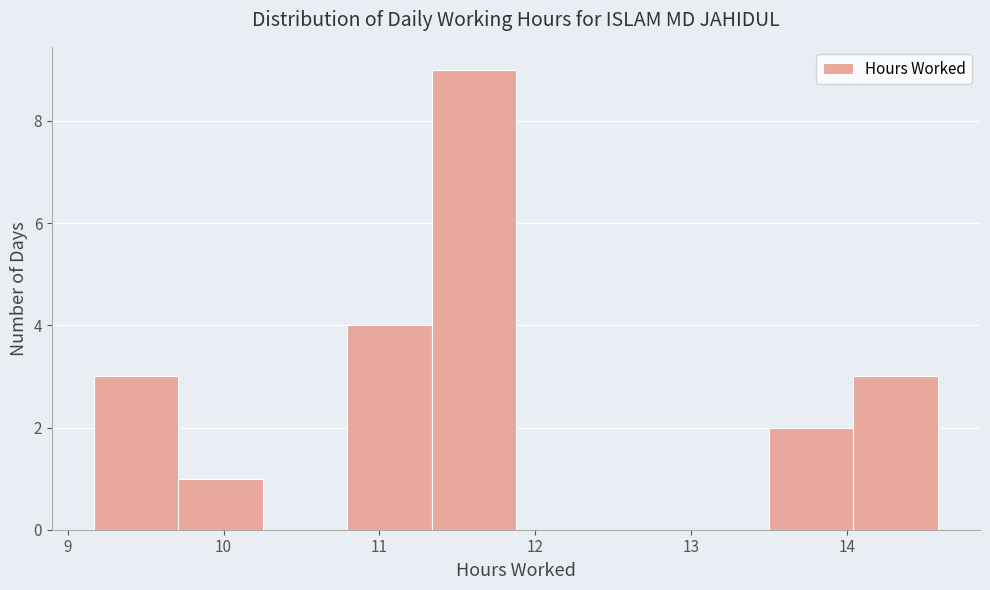

Reading left to right, transcribe this chart: for each bar, give the range it covers on the x-axis and its height. Neither the bar edges nor the heights are printed on the chart, so give them approximately, as read against the axes.

9.2 to 9.7: 3
9.7 to 10.3: 1
10.3 to 10.8: 0
10.8 to 11.3: 4
11.3 to 11.9: 9
11.9 to 12.4: 0
12.4 to 13.0: 0
13.0 to 13.5: 0
13.5 to 14.0: 2
14.0 to 14.6: 3